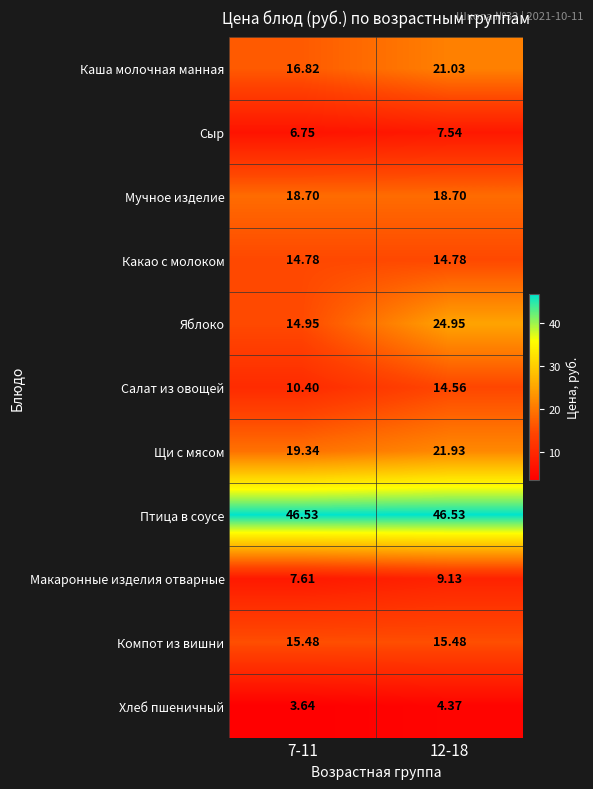

Which series has the largest total across all categories?

Птица в соусе